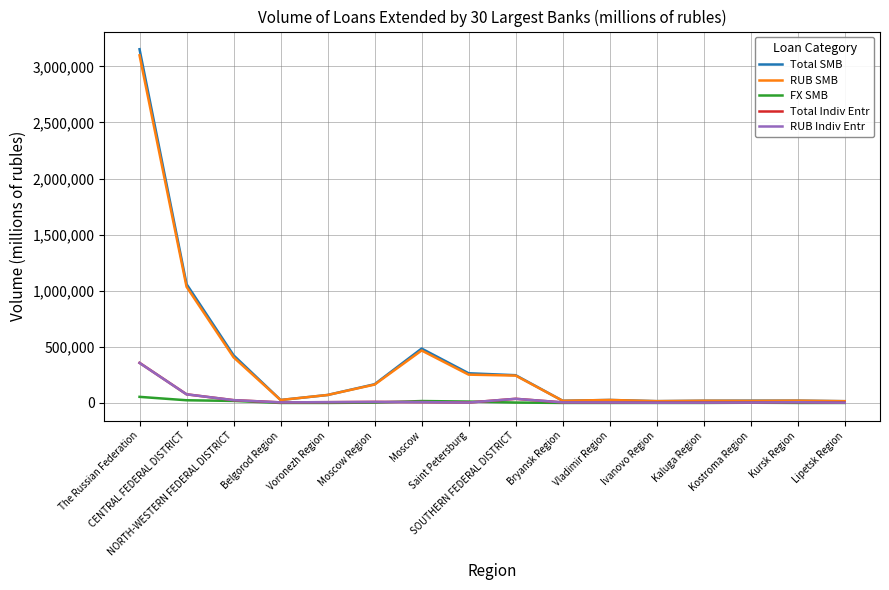

Which series has the largest range (max minus min)?

Total SMB